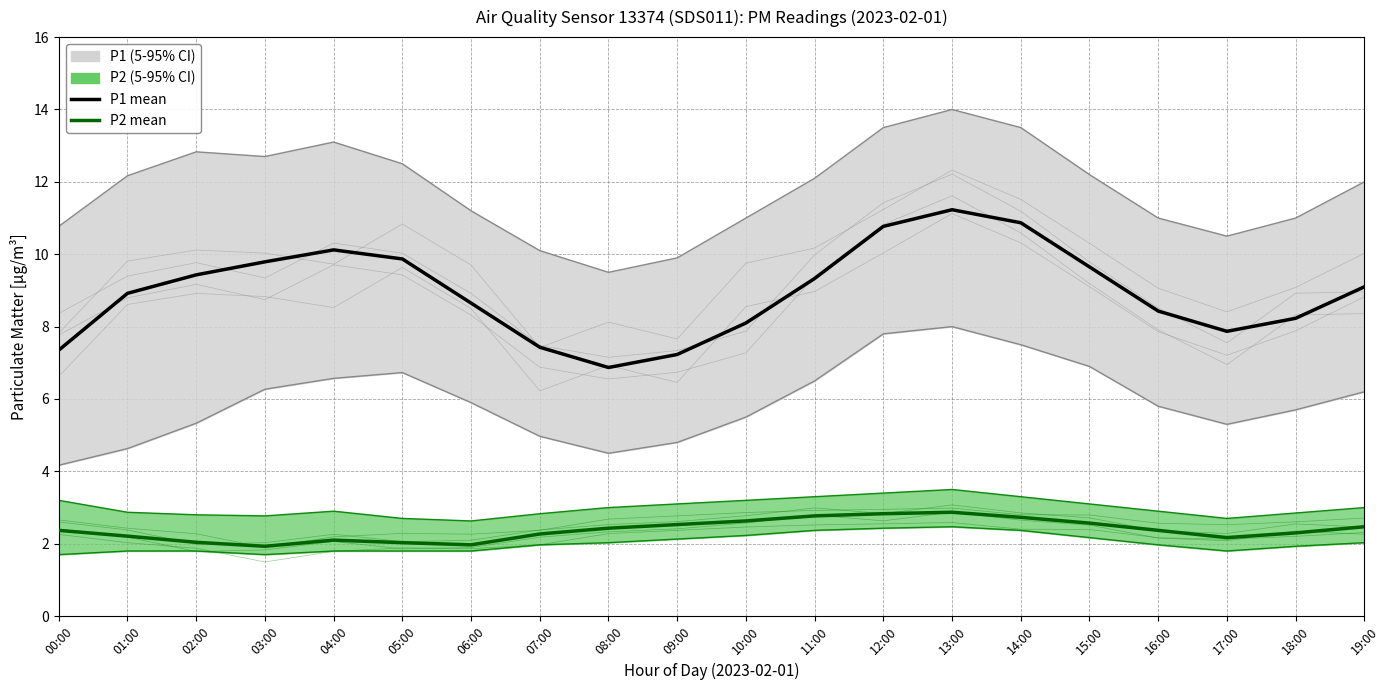

Is it true that P1 mean equals 10.9 at 14:00?

True